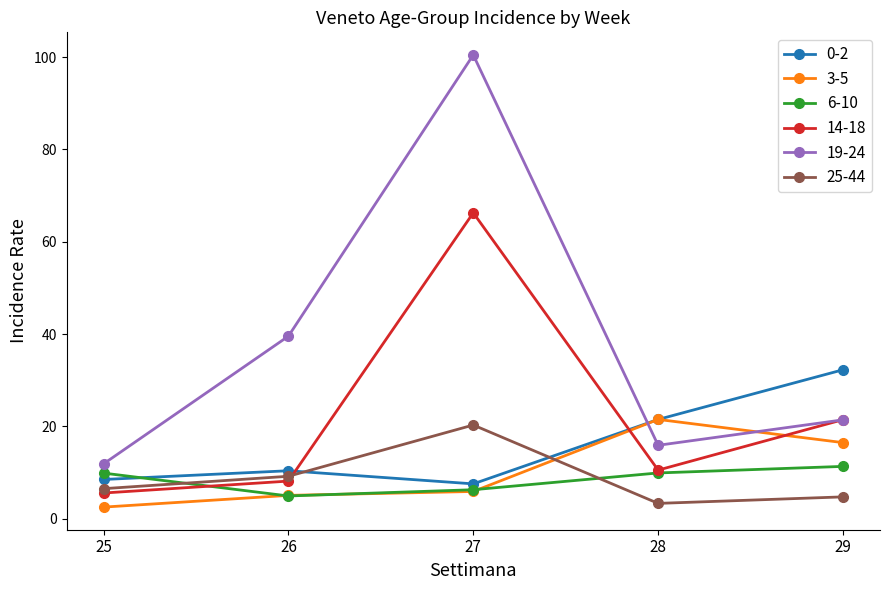

What is the average value of the 6-10 series?

8.5